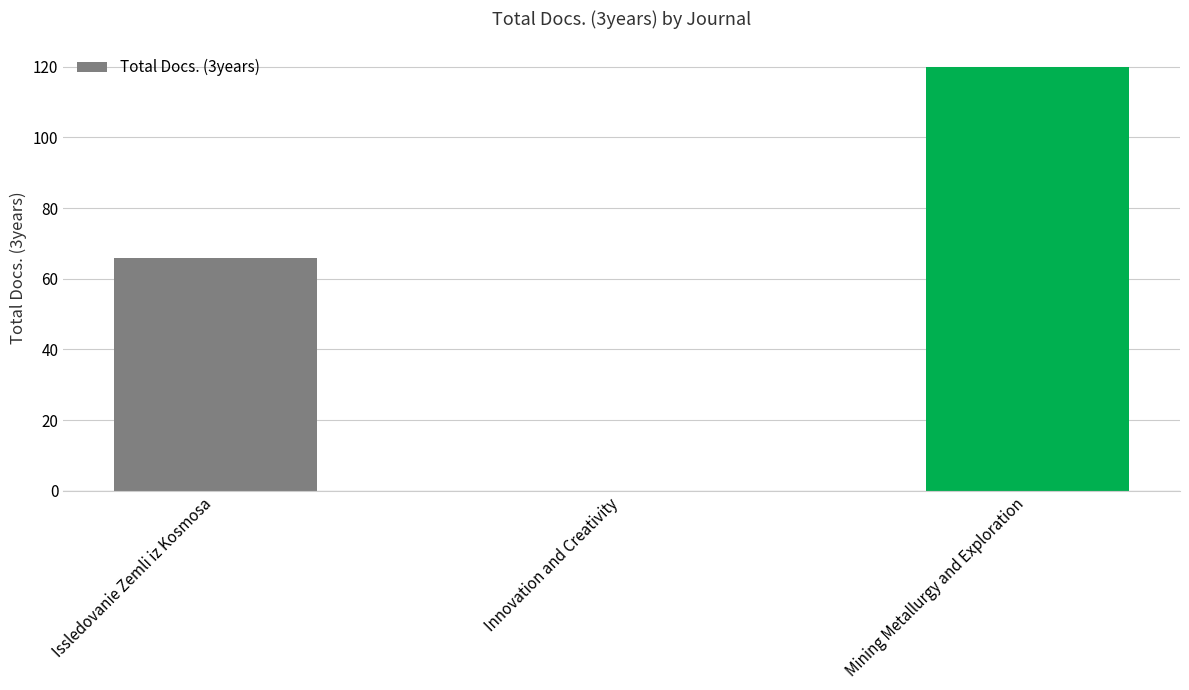

What is the sum of all values?

186